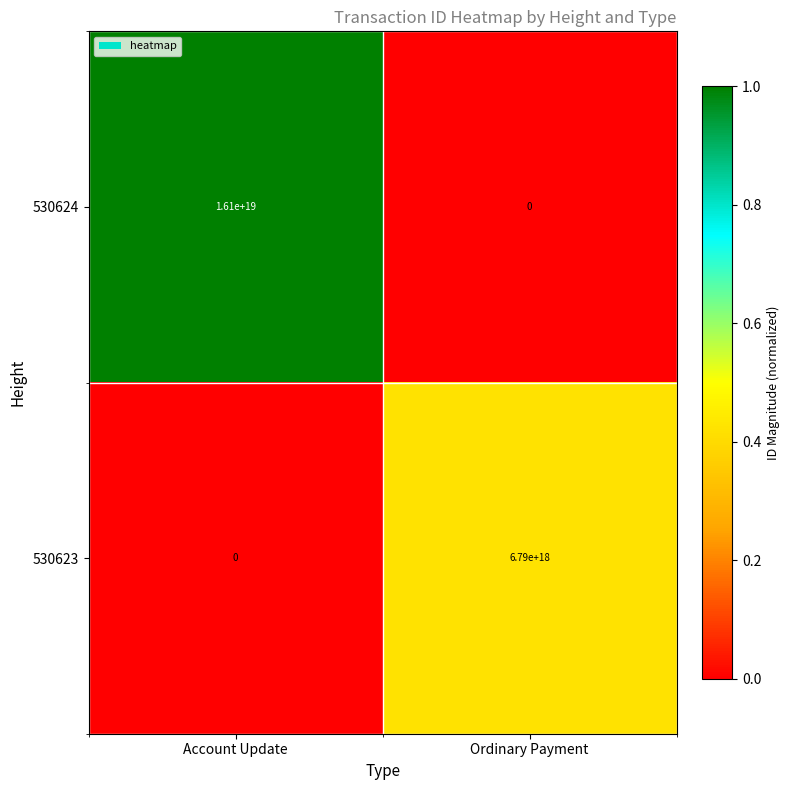

Between Account Update and Ordinary Payment, which series saw the biggest shift?

530624